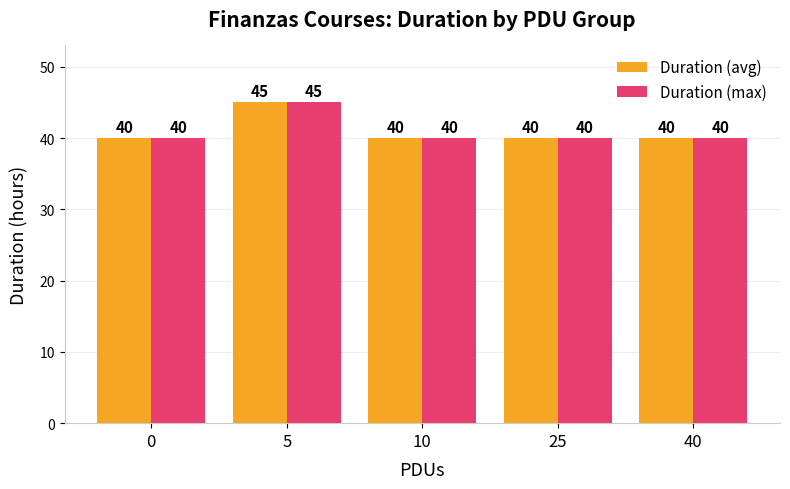

Is it true that Duration (max) equals 40 at 10?

True